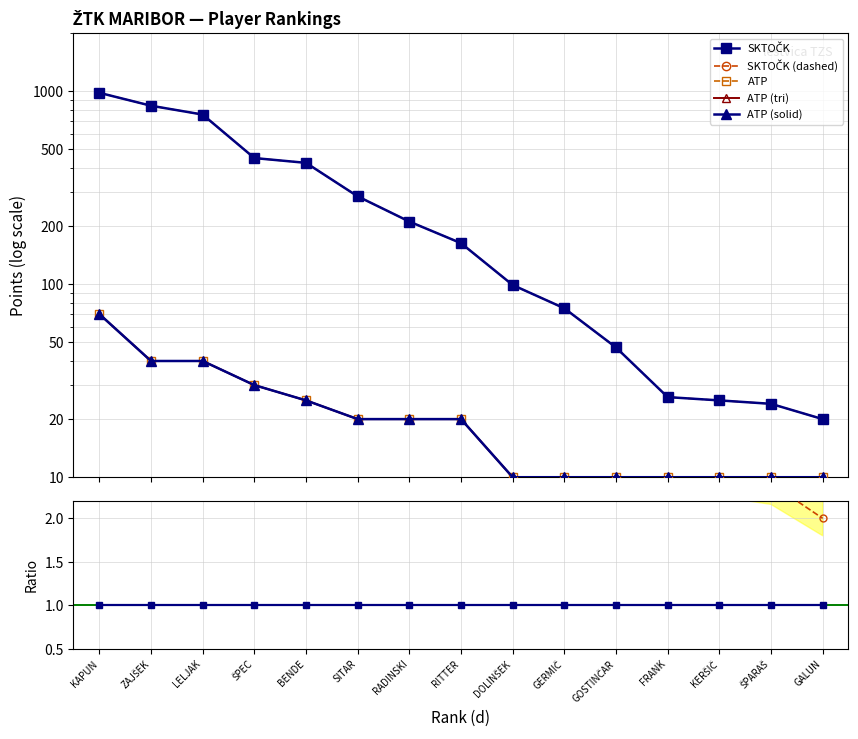

What is the maximum value shown in the chart?

980.0